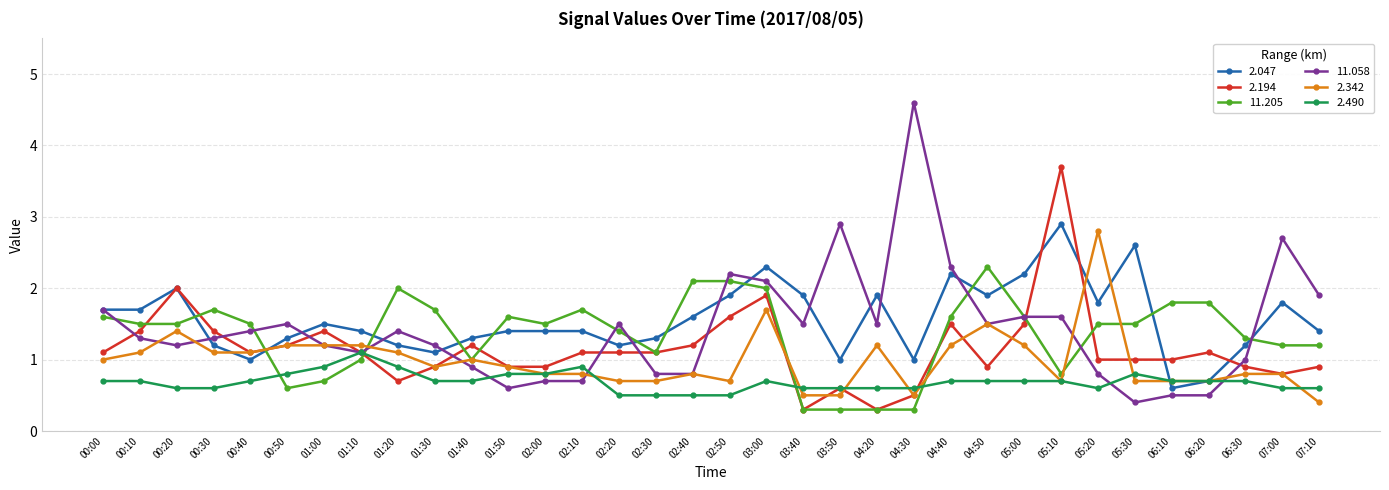

Which label corresponds to the largest value in the chart?

04:30